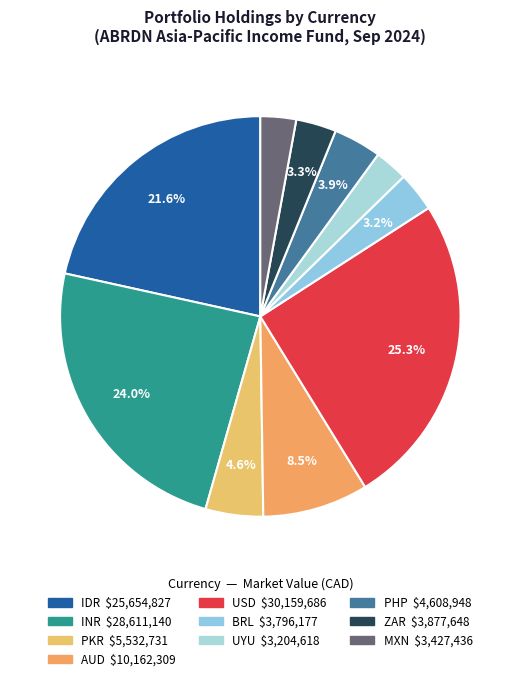

To the nearest percent, what is the difference between the largest and smallest slice percentages?

23%